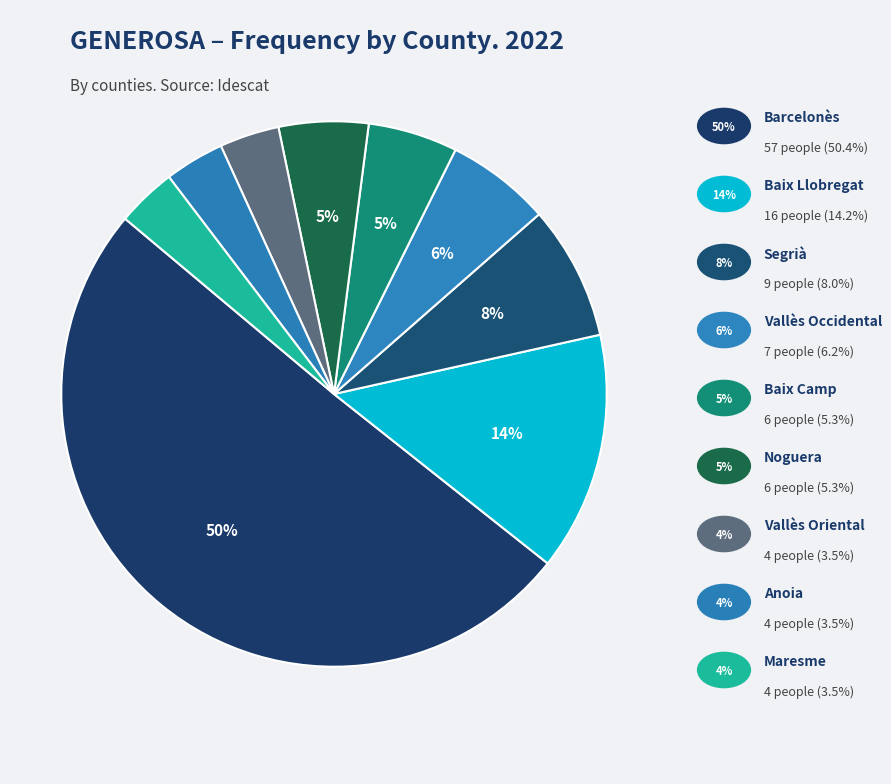

Rank the categories by value from highest to lowest.

Barcelonès, Baix Llobregat, Segrià, Vallès Occidental, Baix Camp, Noguera, Vallès Oriental, Anoia, Maresme